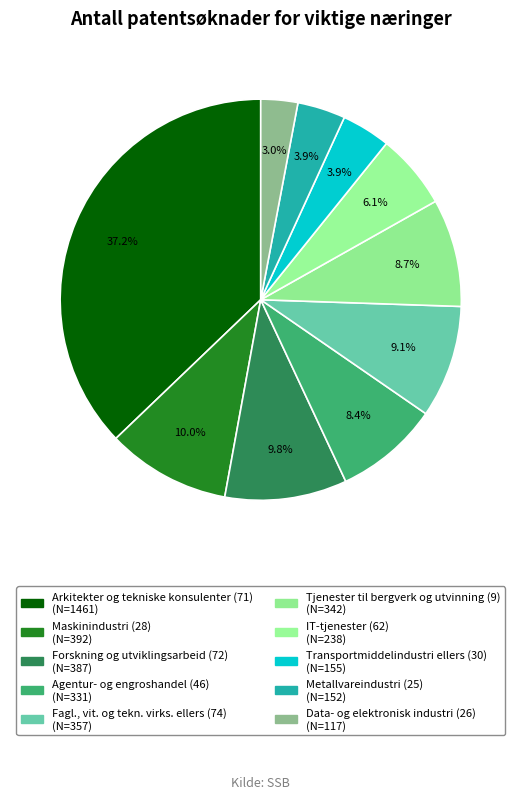

True or false: Transportmiddelindustri ellers (30) accounts for 1% of the total.

False